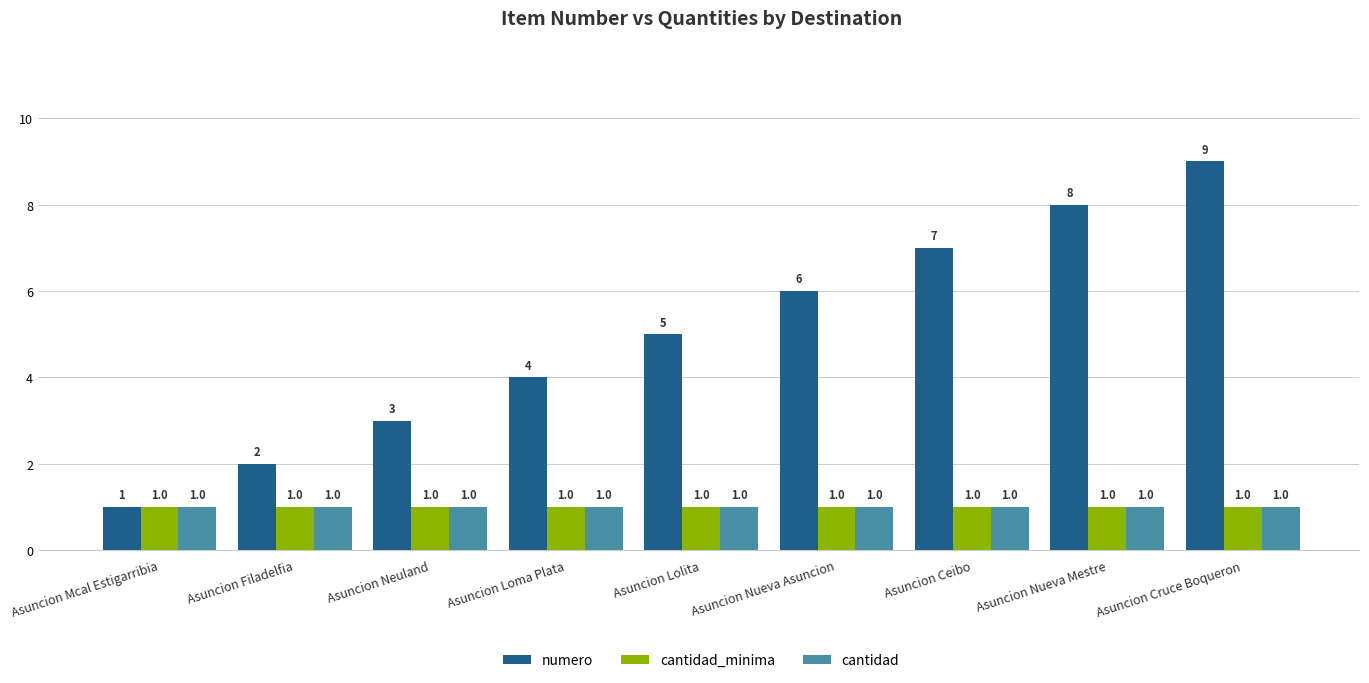

Reading left to right, list all the values displayed in this chart.

numero: Asuncion Mcal Estigarribia=1	Asuncion Filadelfia=2	Asuncion Neuland=3	Asuncion Loma Plata=4	Asuncion Lolita=5	Asuncion Nueva Asuncion=6	Asuncion Ceibo=7	Asuncion Nueva Mestre=8	Asuncion Cruce Boqueron=9
cantidad_minima: Asuncion Mcal Estigarribia=1	Asuncion Filadelfia=1	Asuncion Neuland=1	Asuncion Loma Plata=1	Asuncion Lolita=1	Asuncion Nueva Asuncion=1	Asuncion Ceibo=1	Asuncion Nueva Mestre=1	Asuncion Cruce Boqueron=1
cantidad: Asuncion Mcal Estigarribia=1	Asuncion Filadelfia=1	Asuncion Neuland=1	Asuncion Loma Plata=1	Asuncion Lolita=1	Asuncion Nueva Asuncion=1	Asuncion Ceibo=1	Asuncion Nueva Mestre=1	Asuncion Cruce Boqueron=1